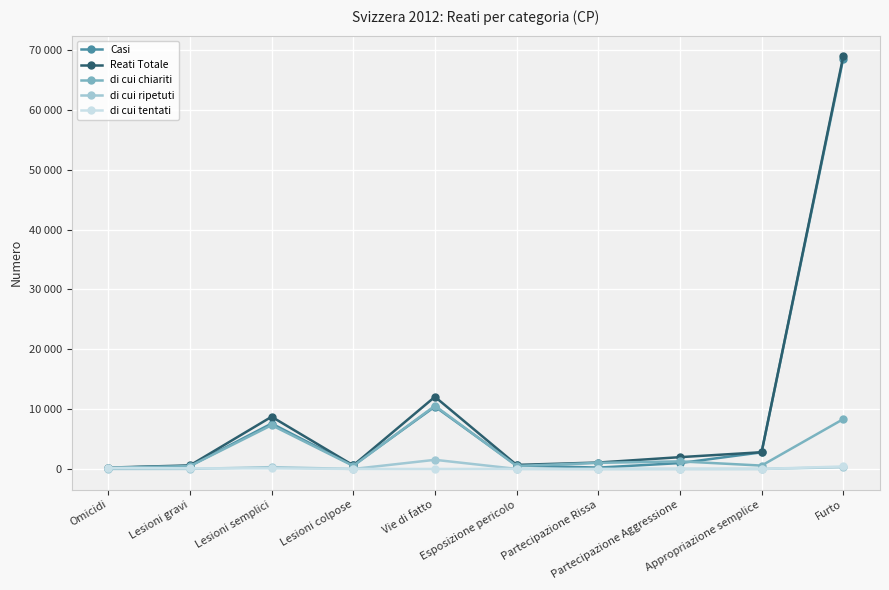

Is this an area chart (filled region under the line)?

No